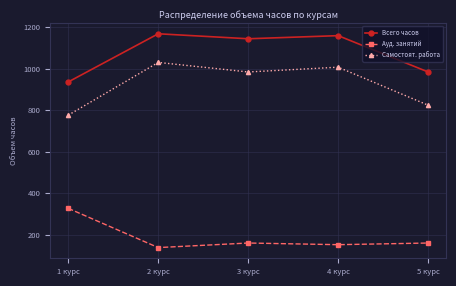

True or false: Ауд. занятий and Самостоят. работа cross at least once.

False